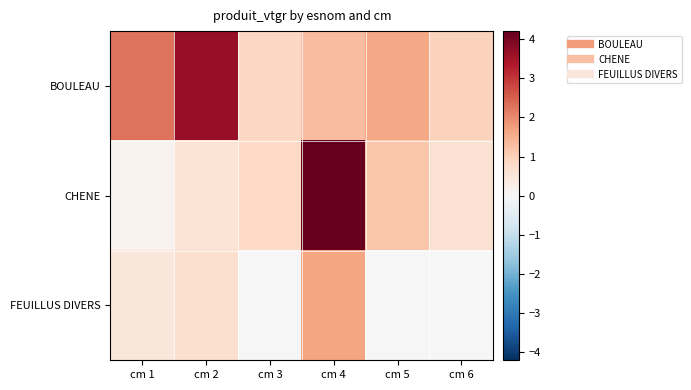

Which series has the largest range (max minus min)?

CHENE